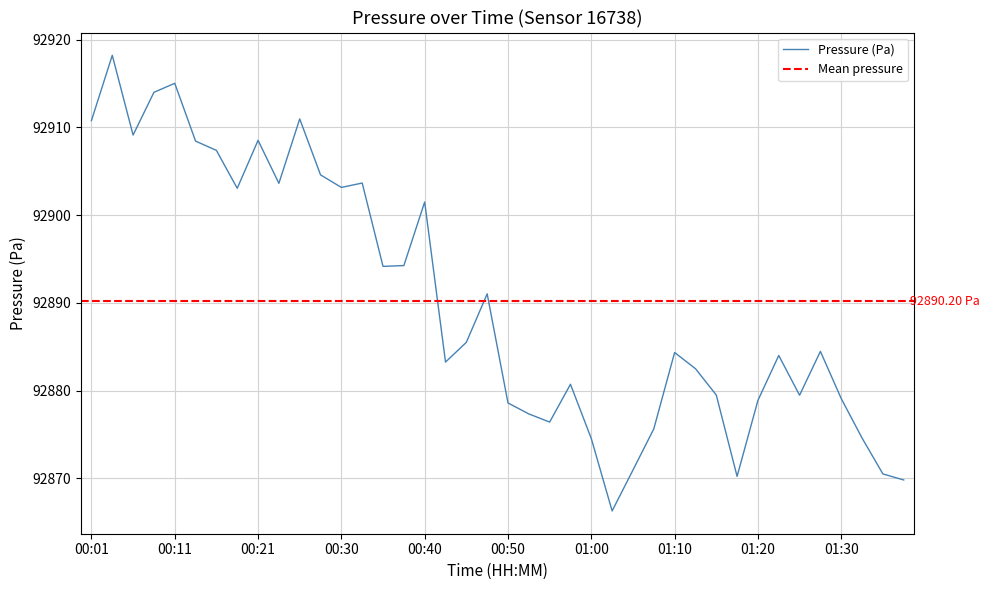

List the labels in order of value, smallest first.

01:02, 01:37, 01:17, 01:35, 01:05, 01:00, 01:32, 01:07, 00:55, 00:52, 00:50, 01:20, 01:30, 01:25, 01:15, 00:57, 01:12, 00:43, 01:22, 01:10, 01:27, 00:45, 00:48, 00:35, 00:38, 00:40, 00:18, 00:30, 00:23, 00:33, 00:28, 00:16, 00:13, 00:21, 00:06, 00:01, 00:25, 00:08, 00:11, 00:03